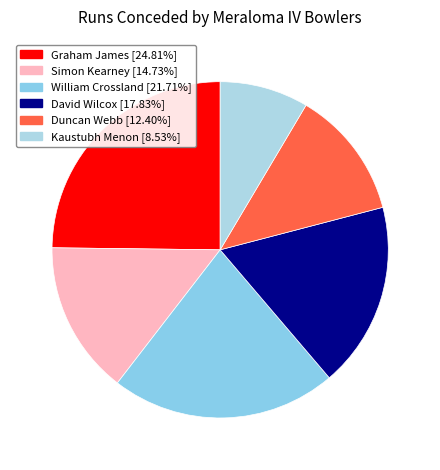

What percentage do David Wilcox and Graham James together represent?

42.6%